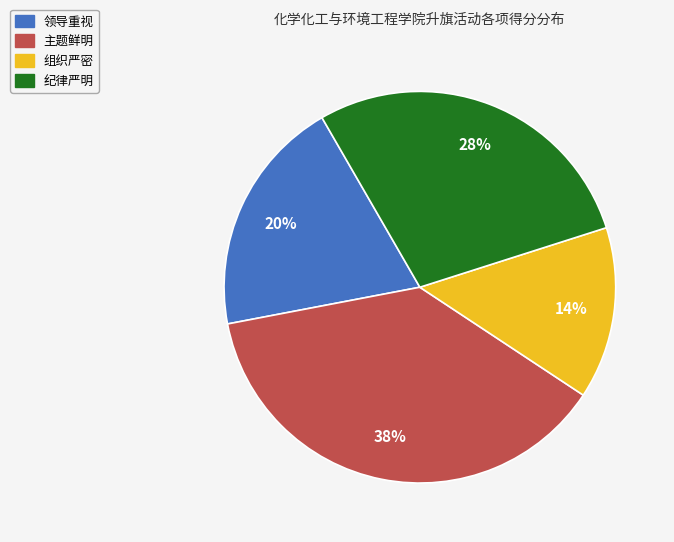

Is it true that 主题鲜明 is 23% of the pie?

False